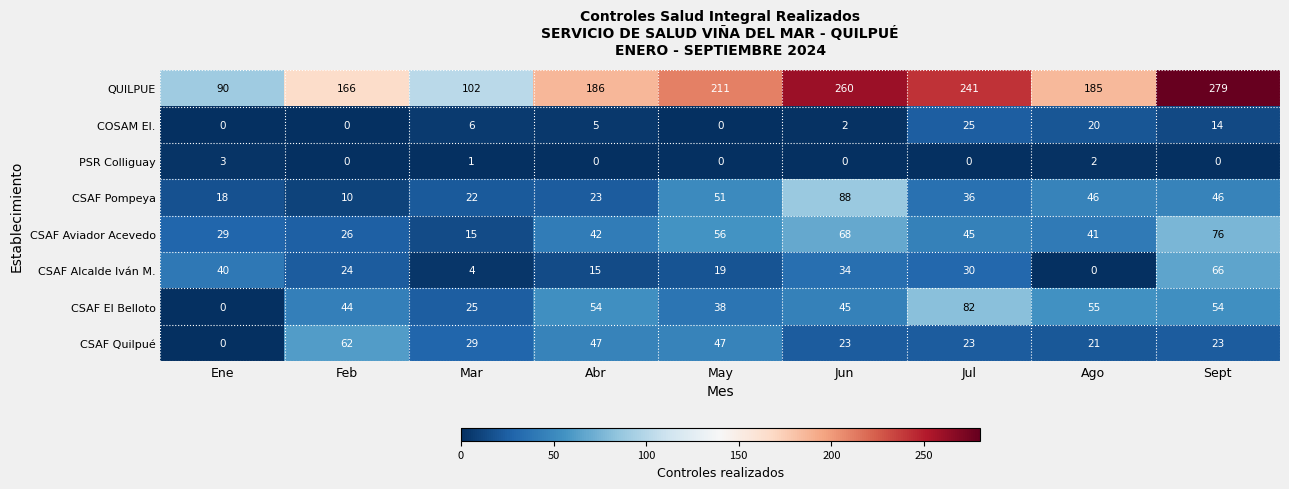

Which series changed the most between Feb and Jun?

QUILPUE